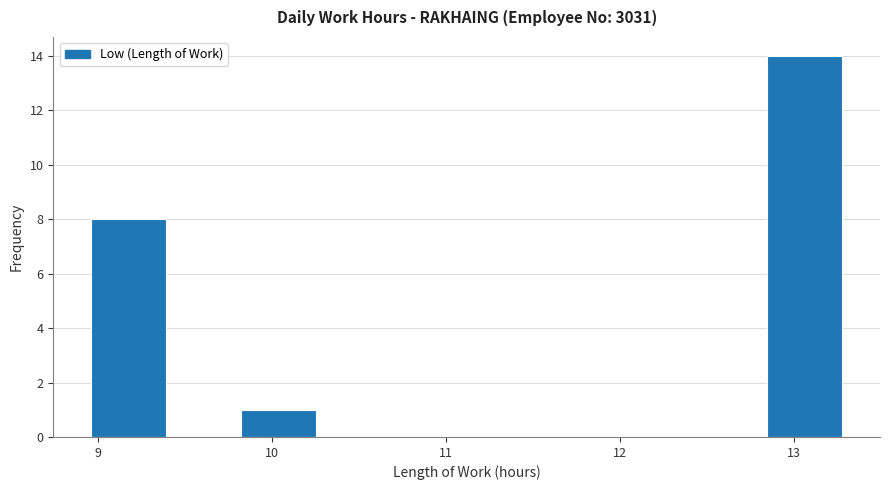

Which range on the x-axis has the tallest bar?

12.8 to 13.3